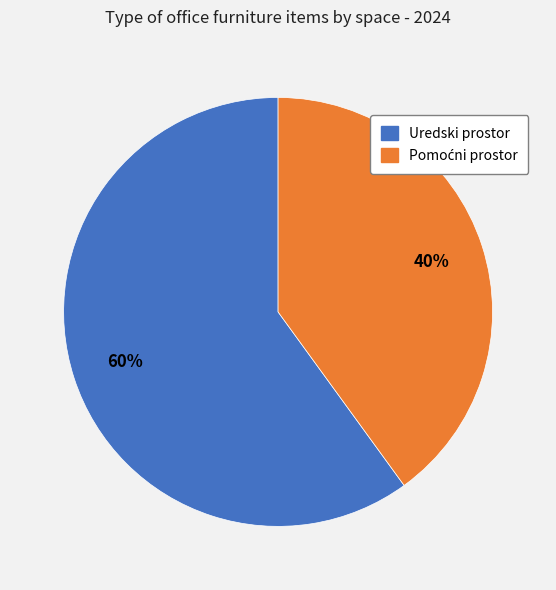

How many segments does this pie chart have?

2